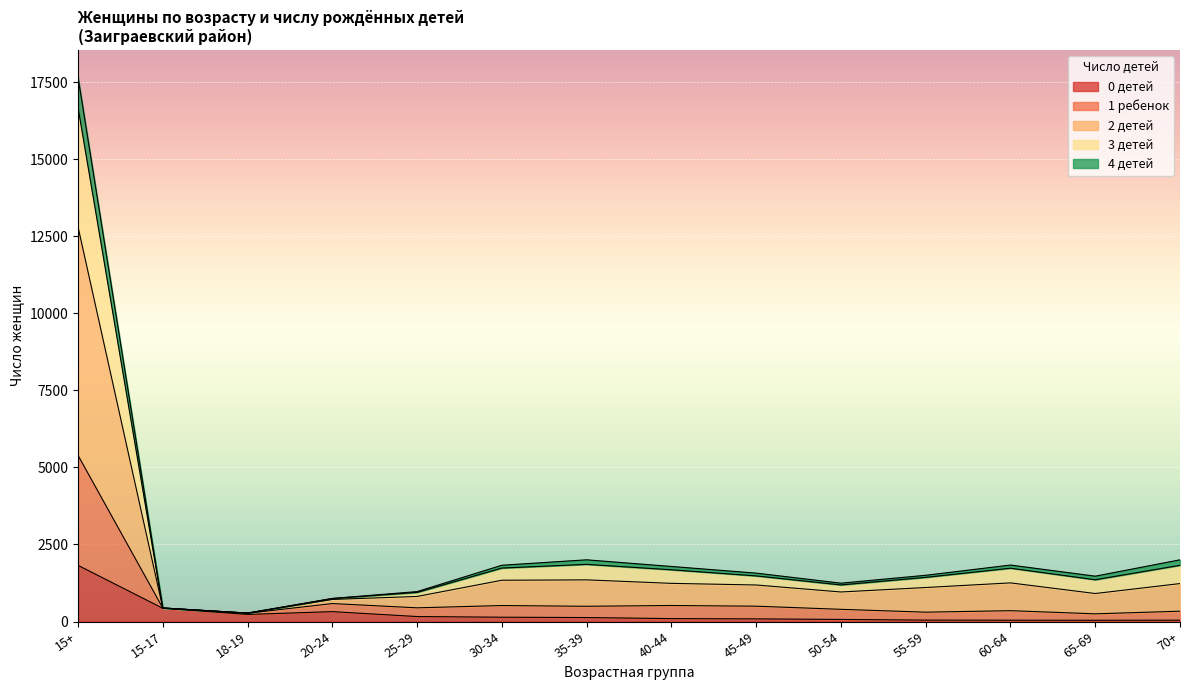

What are all the series names shown in the legend?

0 детей, 1 ребенок, 2 детей, 3 детей, 4 детей